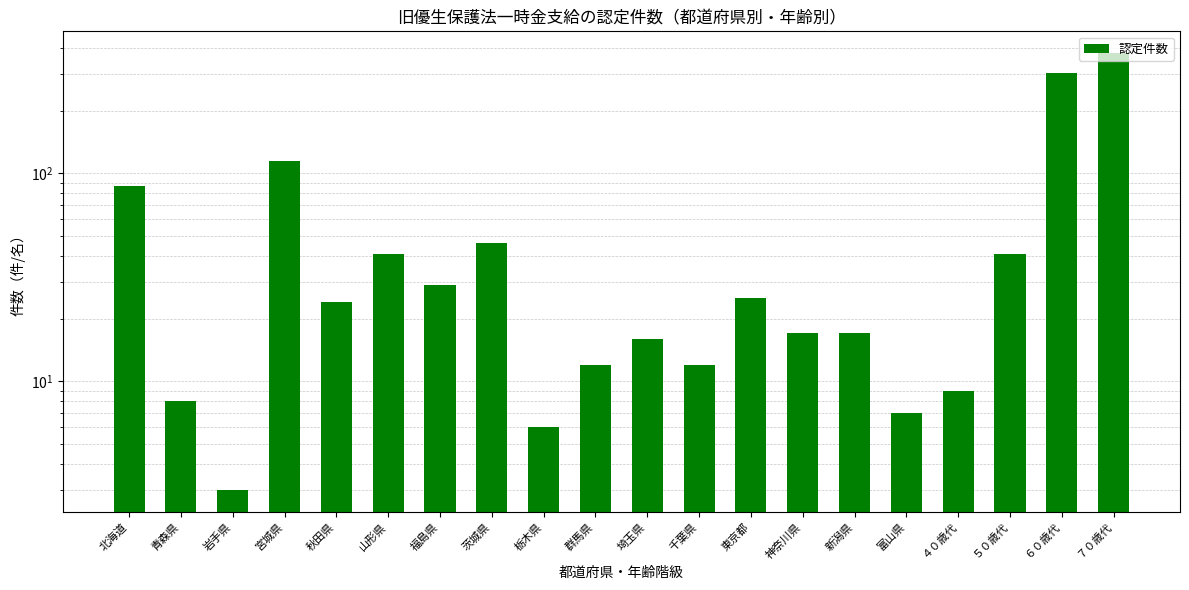

Reading left to right, extract all data points from this chart.

87	8	3	115	24	41	29	46	6	12	16	12	25	17	17	7	9	41	304	378